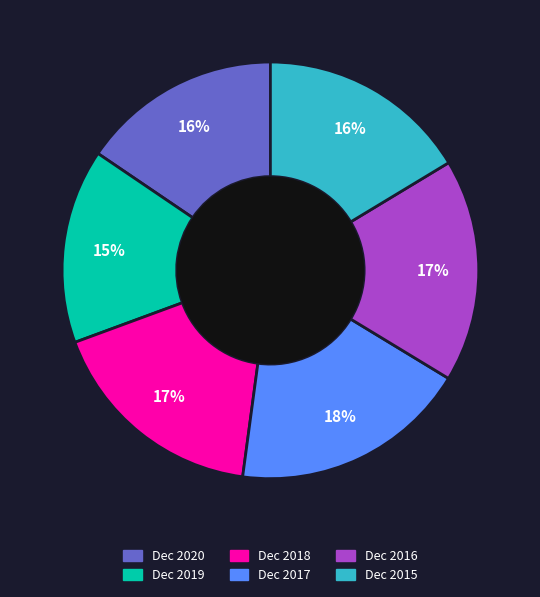

Combined, do Dec 2017 and Dec 2016 account for over 50%?

No